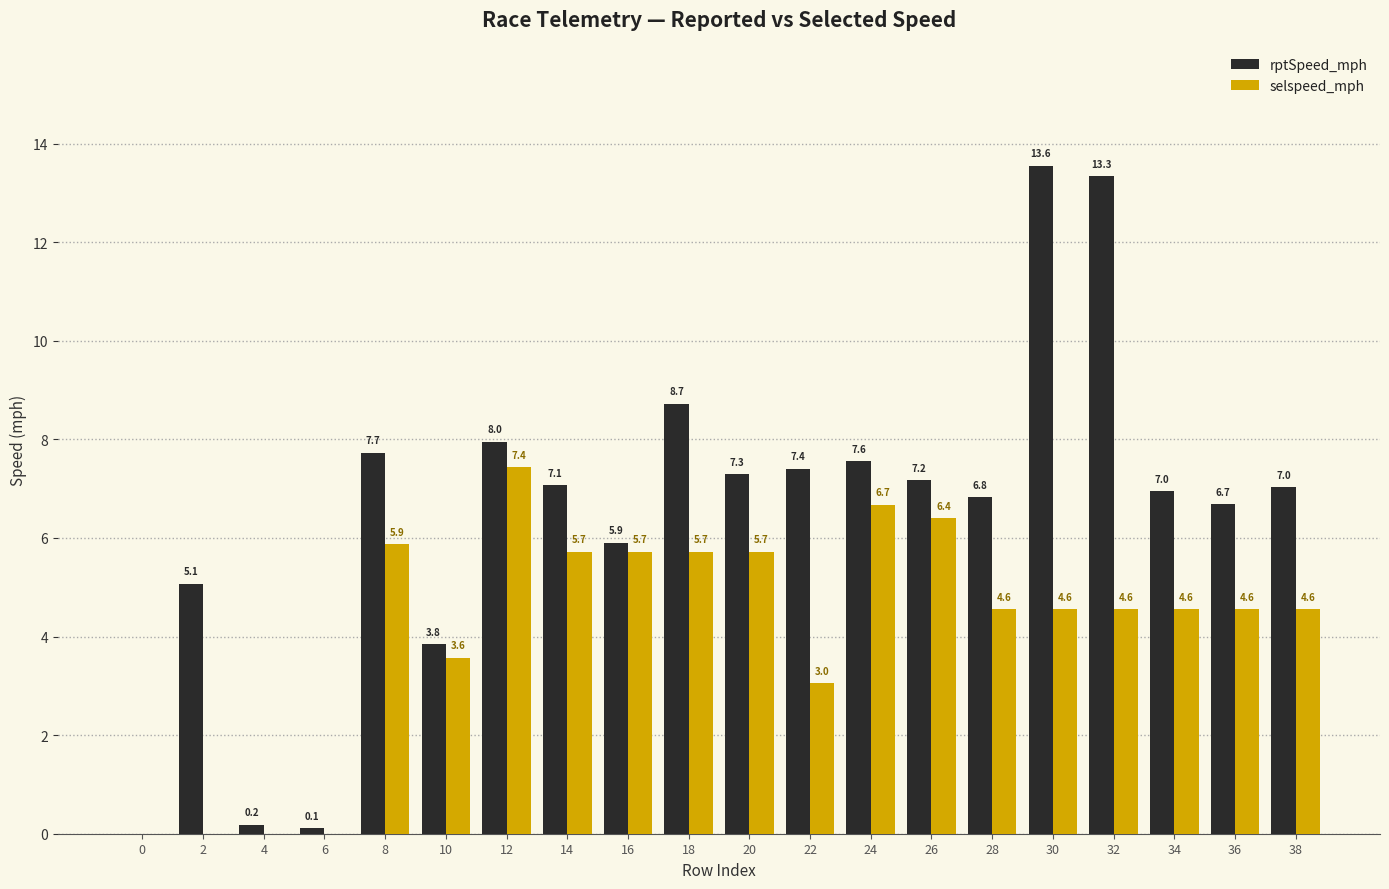

The value of selspeed_mph at 20 is 5.7. True or false?

True